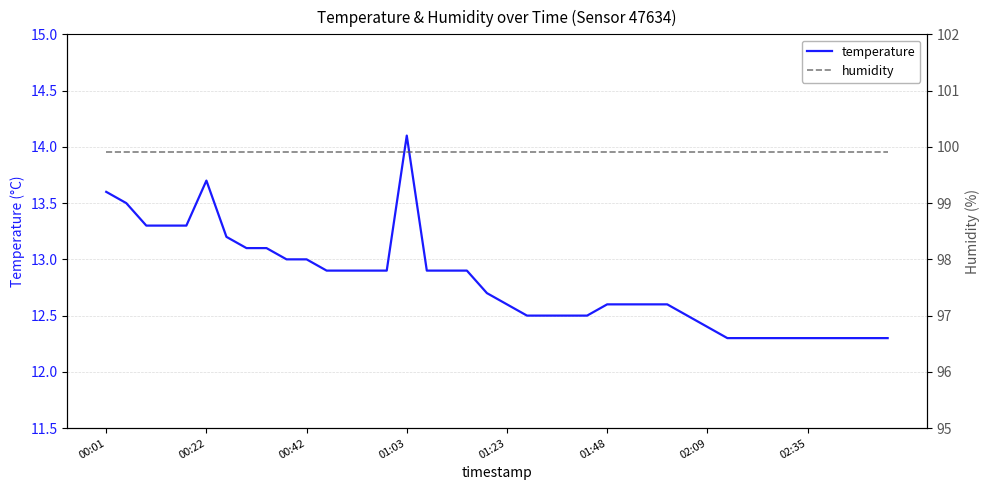

True or false: temperature and humidity intersect in this chart.

False